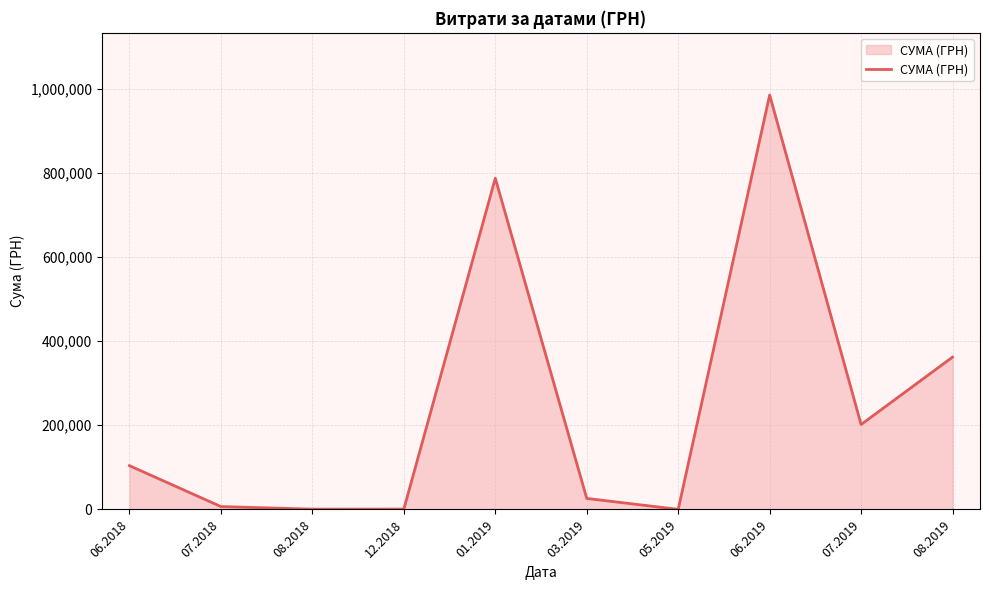

What is the difference between the values at 07.2019 and 08.2019?

160177.0